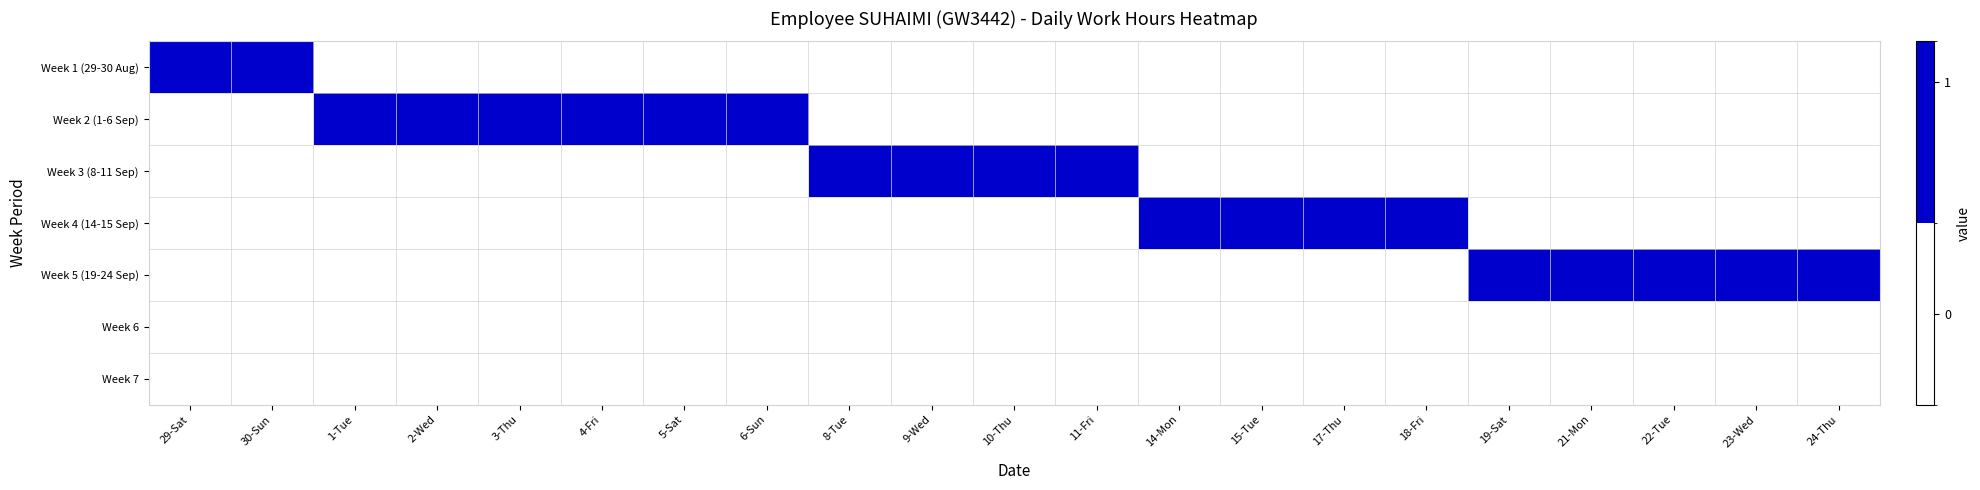

At how many categories does at least one series exceed 0?

21